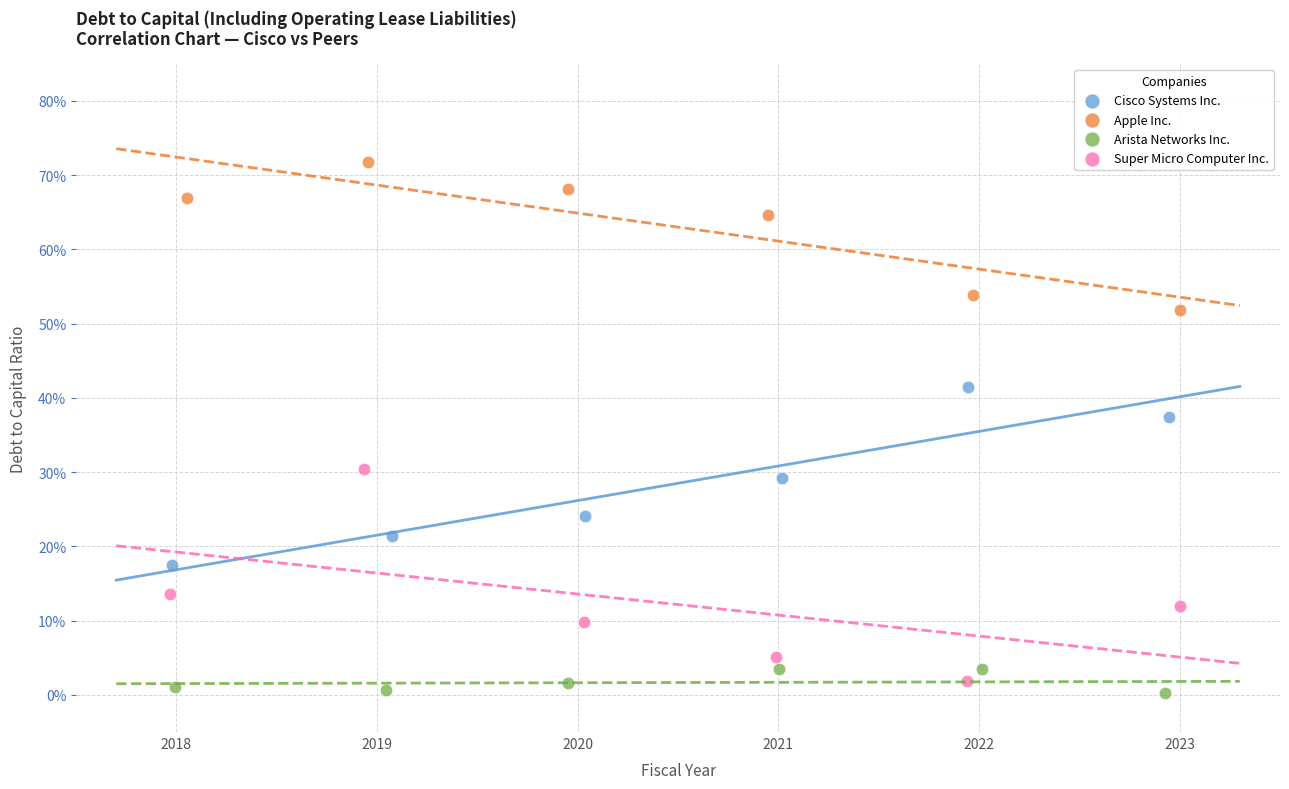

What are all the series names shown in the legend?

Cisco Systems Inc., Apple Inc., Arista Networks Inc., Super Micro Computer Inc.